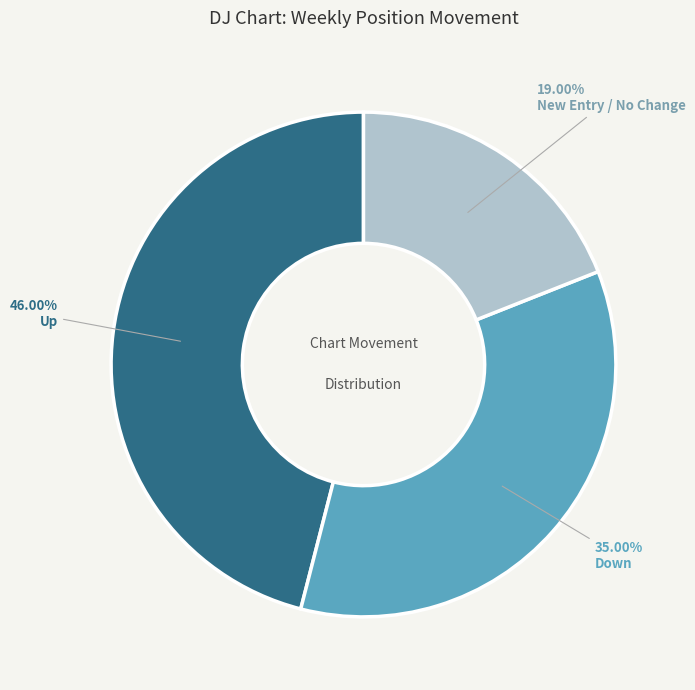

Does any single category account for the majority?

No